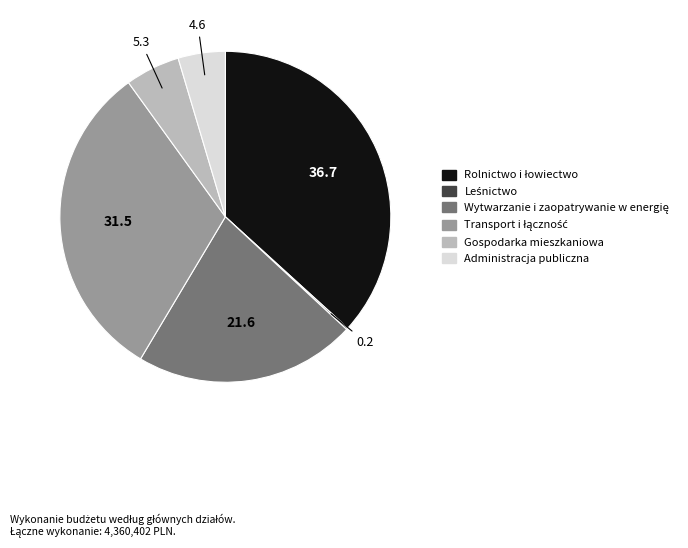

Is Administracja publiczna the majority of the pie?

No